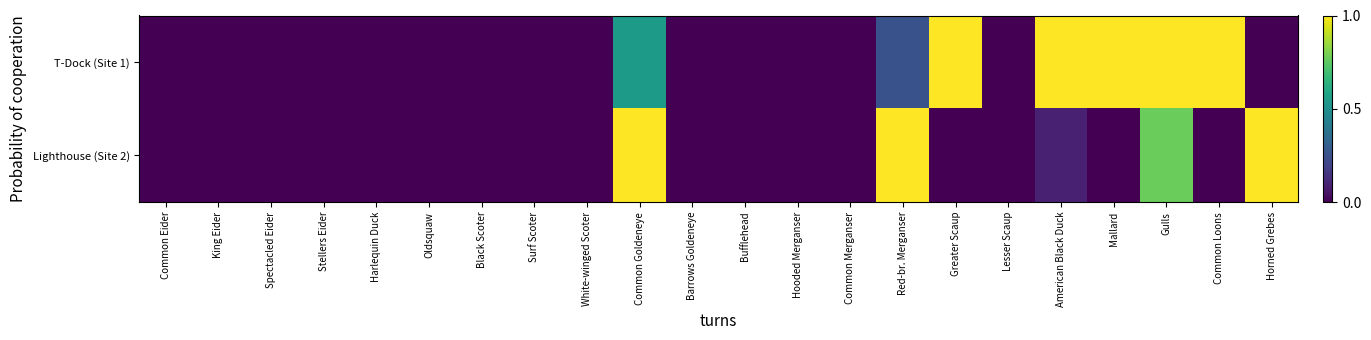

Which series has the largest total across all categories?

T-Dock (Site 1)